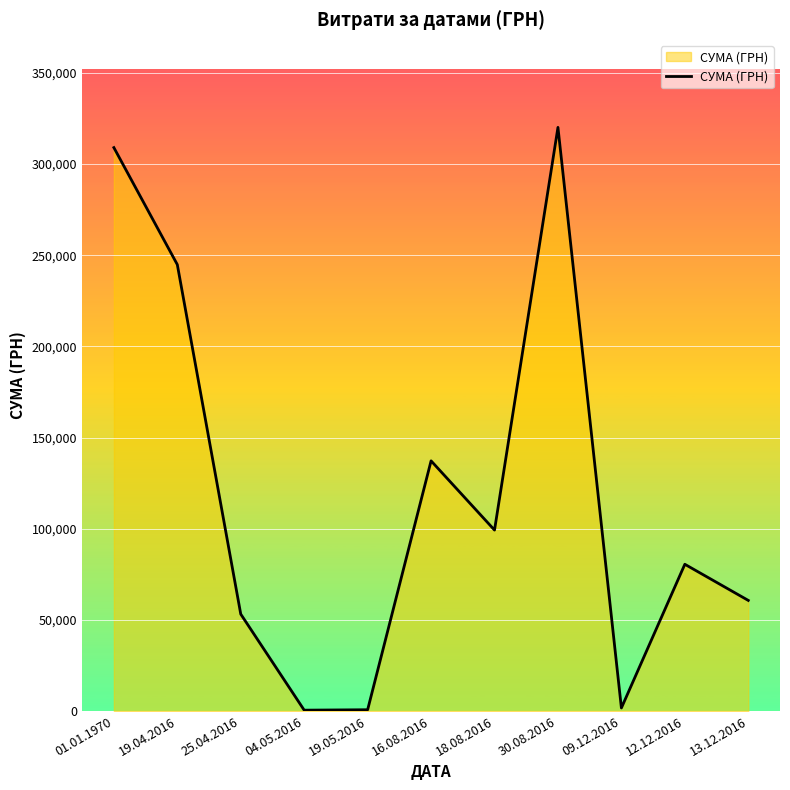

What is the maximum value shown in the chart?

320157.9